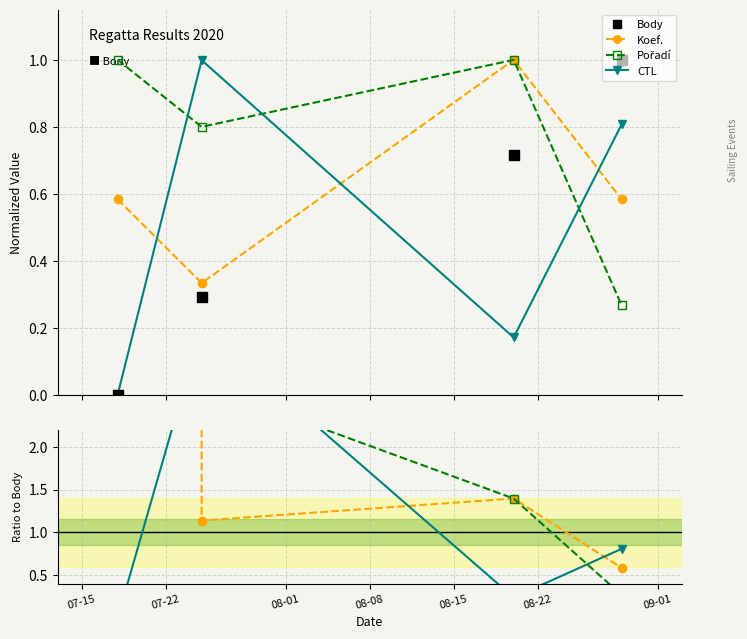

True or false: Body has a value of 0.0 at 2020-07-18.

True